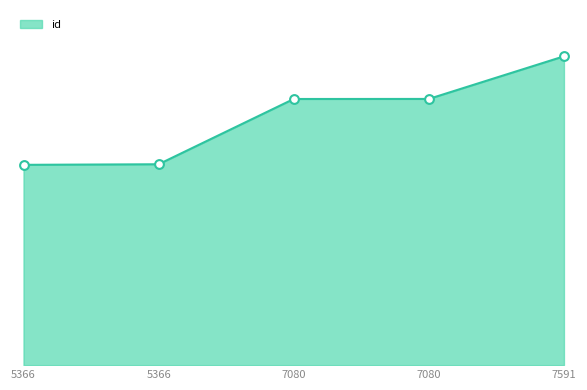

Which has a higher value, 7080 or 5366?

7080